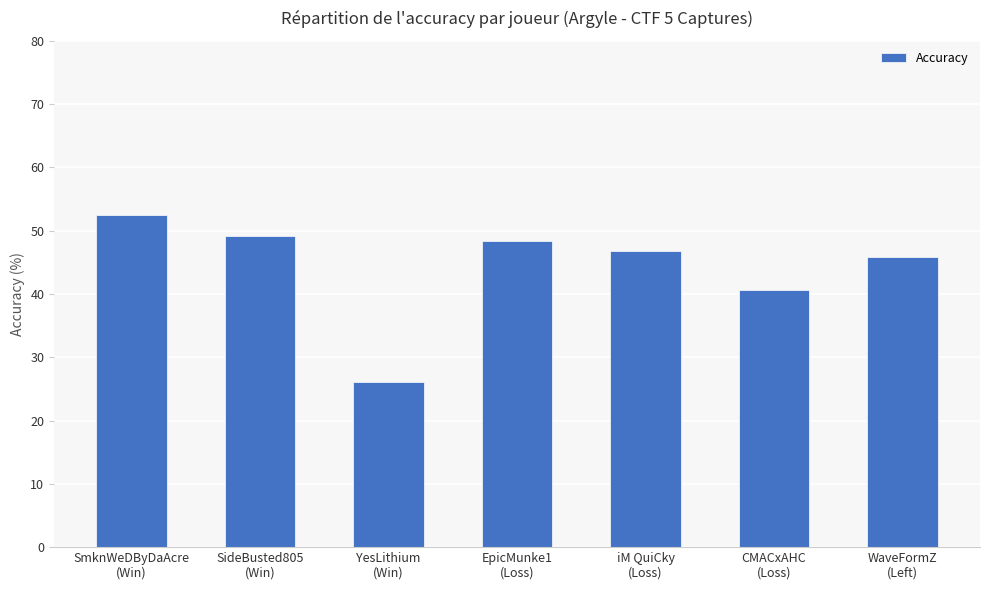

What value does the data have at EpicMunke1
(Loss)?

48.3